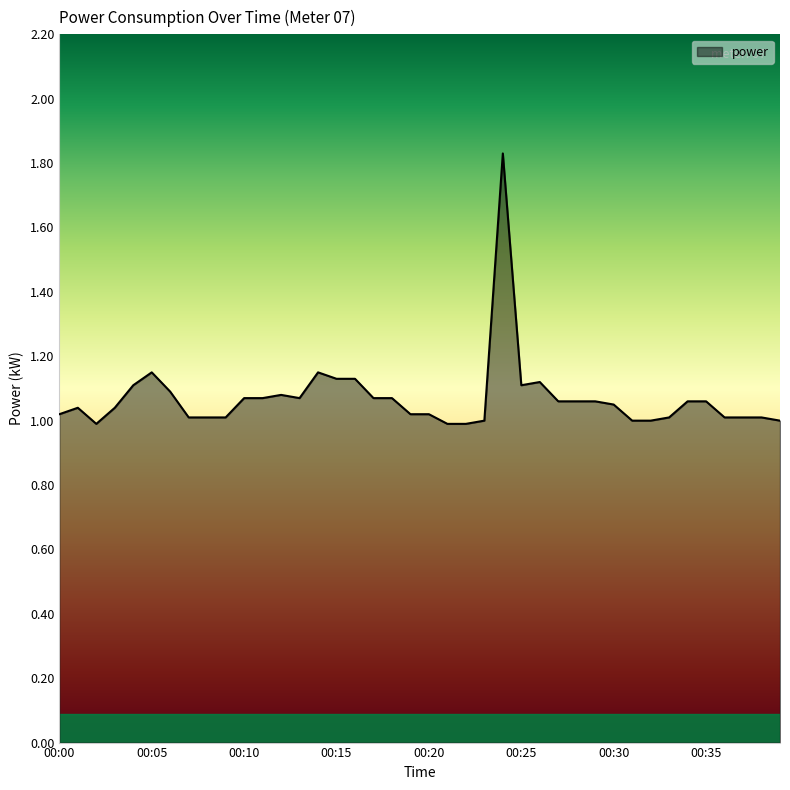

What is the difference between the maximum and minimum values?

0.8